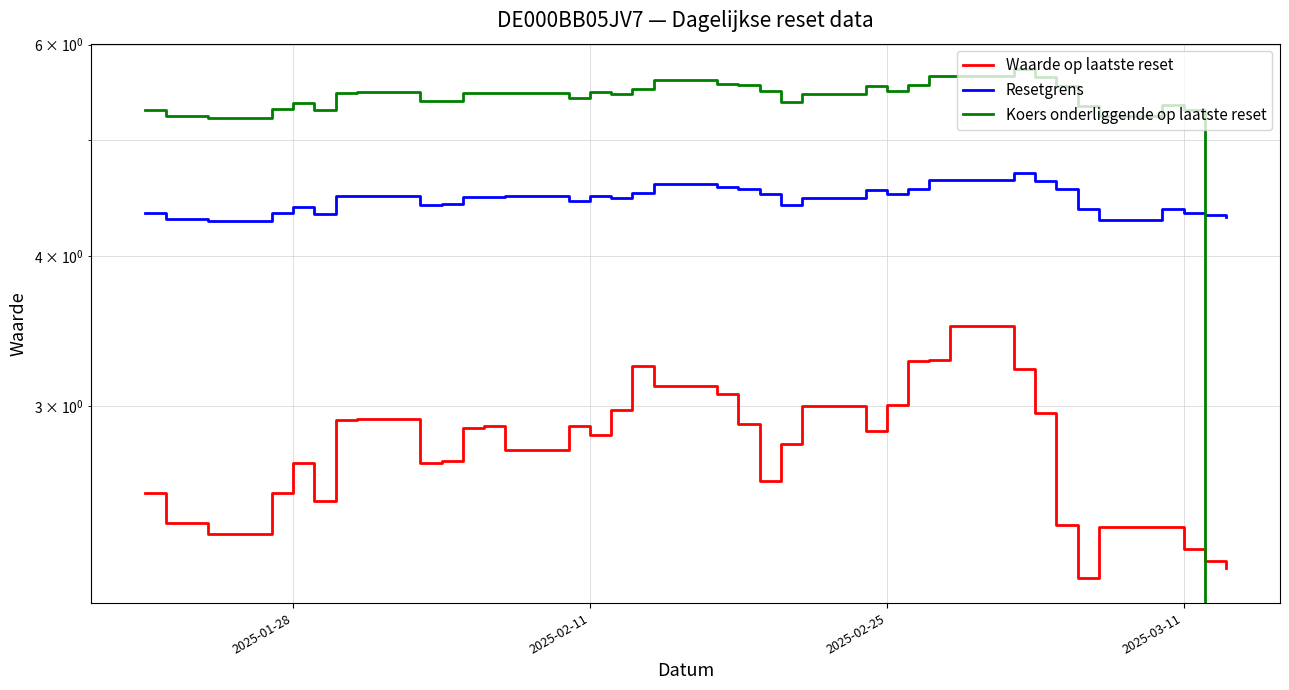

List the series in order of their overall mean, lowest first.

Waarde op laatste reset, Resetgrens, Koers onderliggende op laatste reset